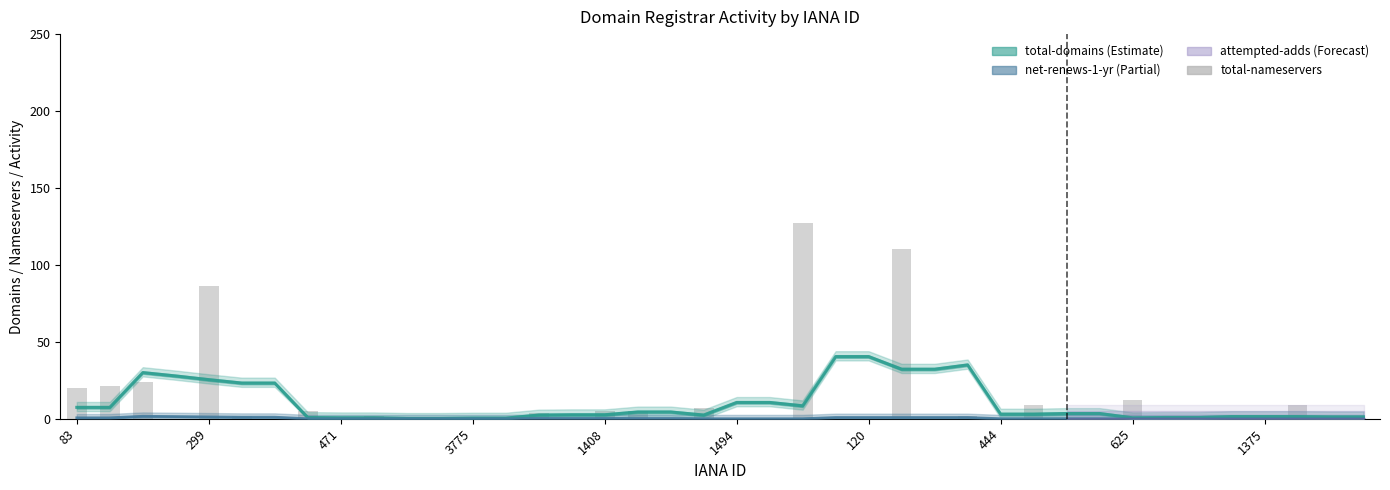

What is the greatest value displayed?

127